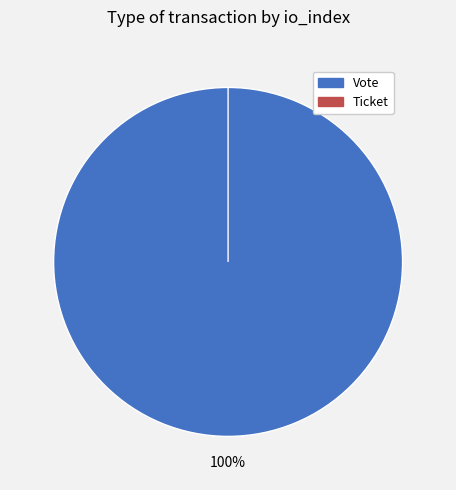

What is the smallest slice in the pie chart?

Ticket